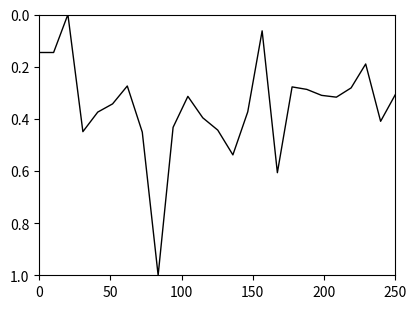

What is the maximum value shown in the chart?

1.0